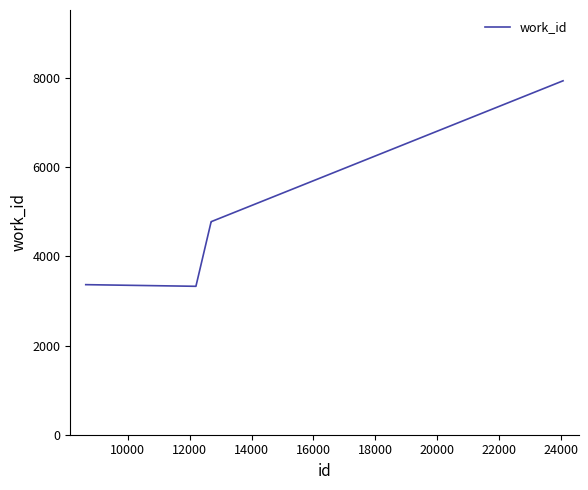

What is the maximum value shown in the chart?

7941